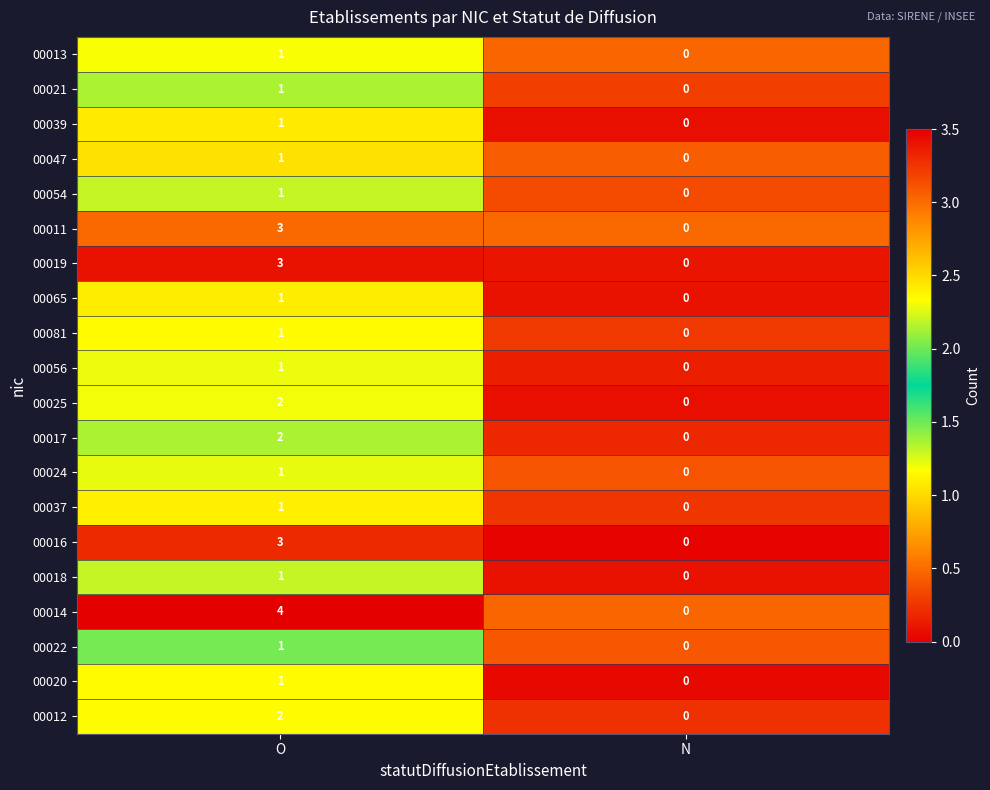

True or false: 00025 has a value of 0 at N.

True